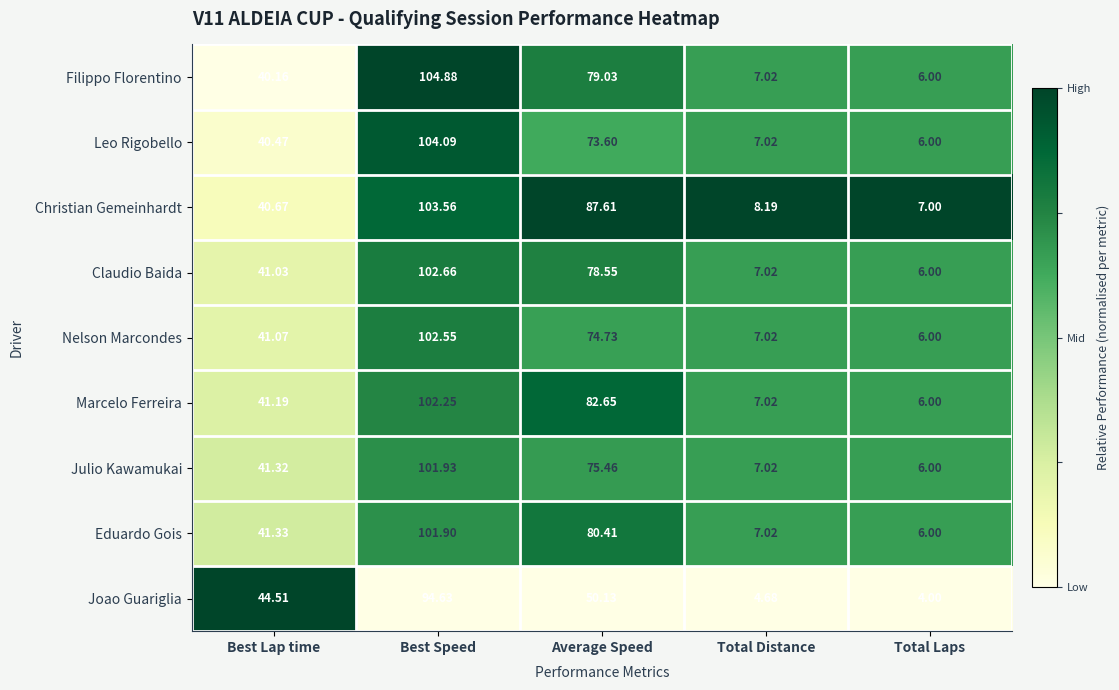

Which series has the largest total across all categories?

Christian Gemeinhardt